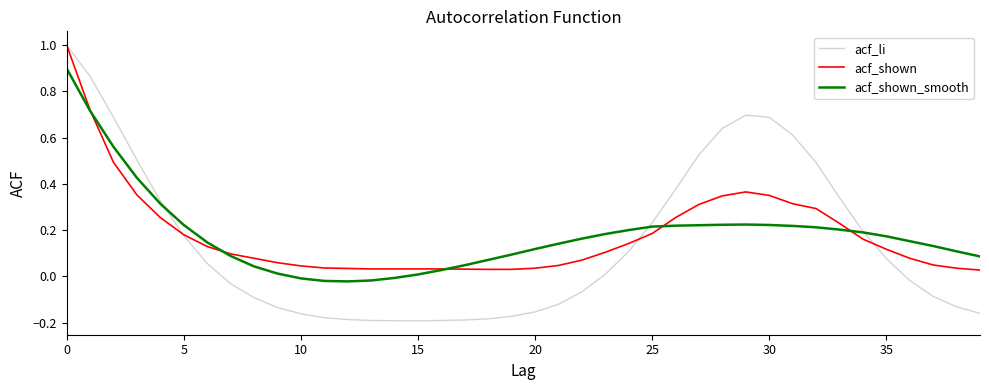

How many lines are shown in the chart?

3